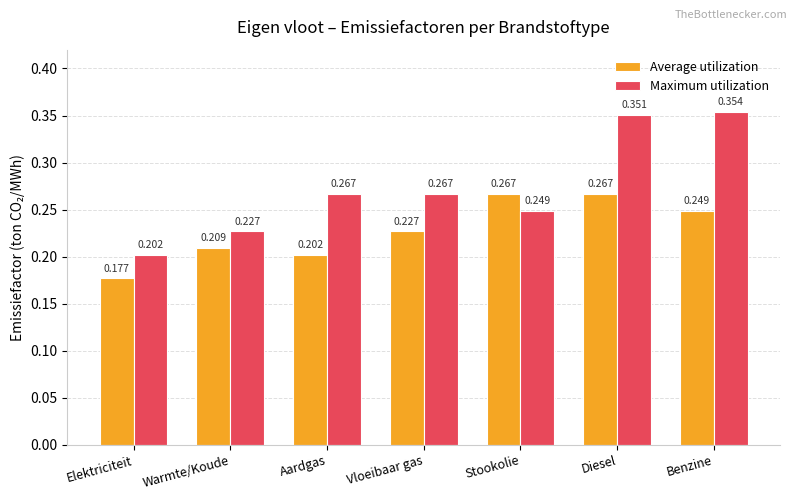

Where is Average utilization nearest to the value 0?

Elektriciteit